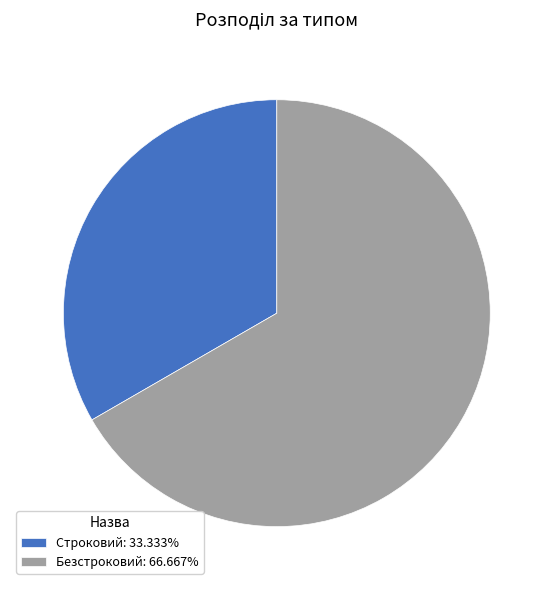

Rank the categories by value from lowest to highest.

Строковий, Безстроковий